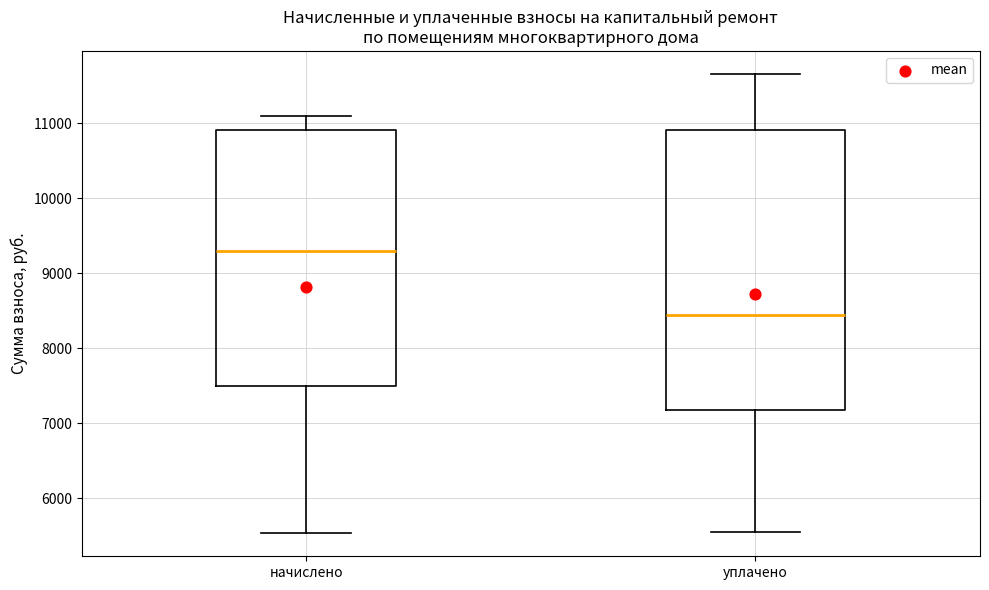

Reading left to right, transcribe this box plot: for each box, give where its median line is, the range the box spans, and where its two whiskers end, as read against the y-axis. The values are not printed on the chart, so give them approximately, as read against the axis.

начислено: median 9300, box 7500 to 10900, whiskers 5500 to 11100
уплачено: median 8400, box 7200 to 10900, whiskers 5500 to 11700